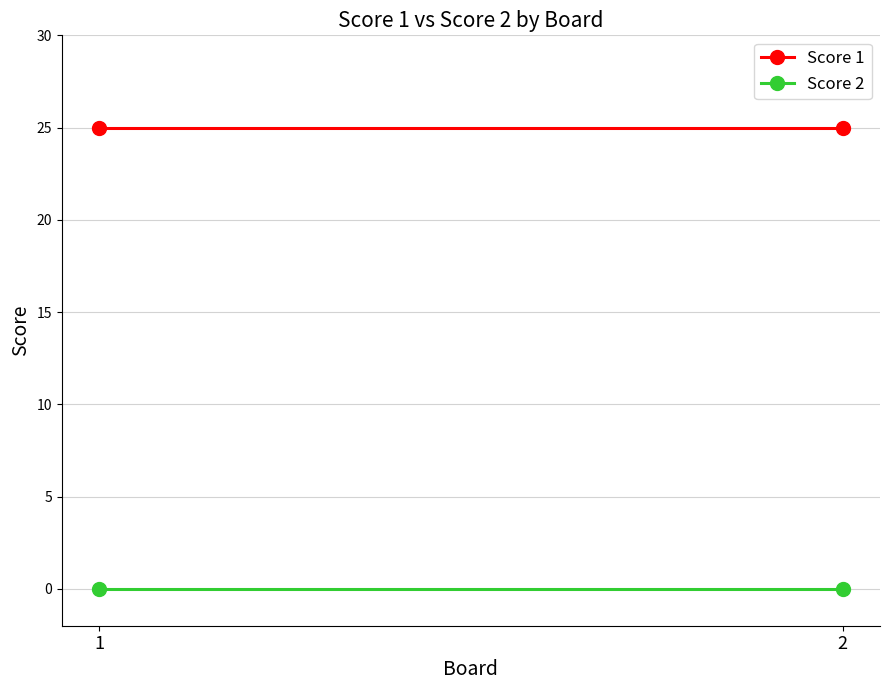

Reading left to right, transcribe all the data shown in this chart.

Score 1: 1=25	2=25
Score 2: 1=0	2=0